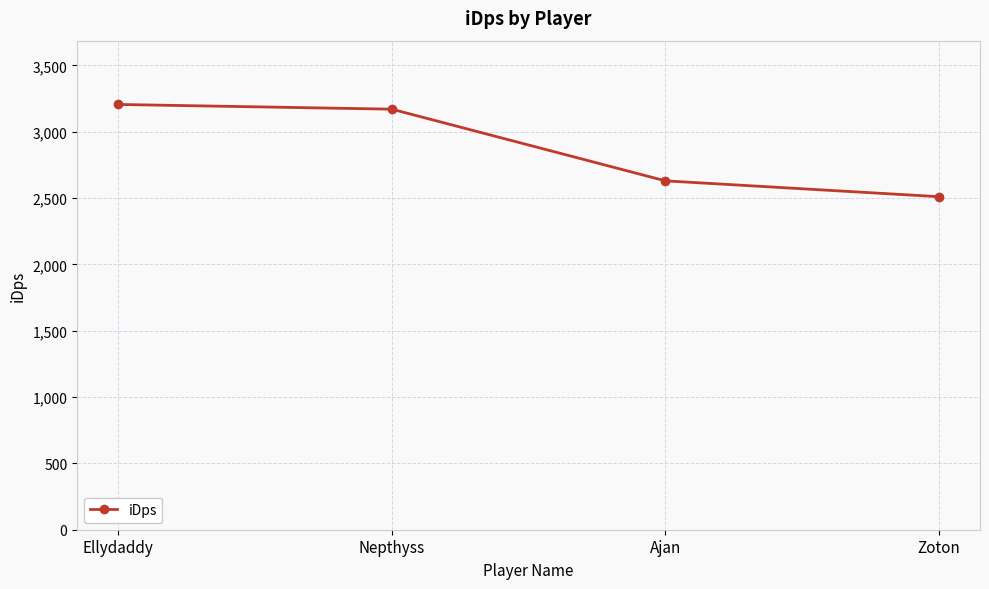

Rank the categories by value from highest to lowest.

Ellydaddy, Nepthyss, Ajan, Zoton